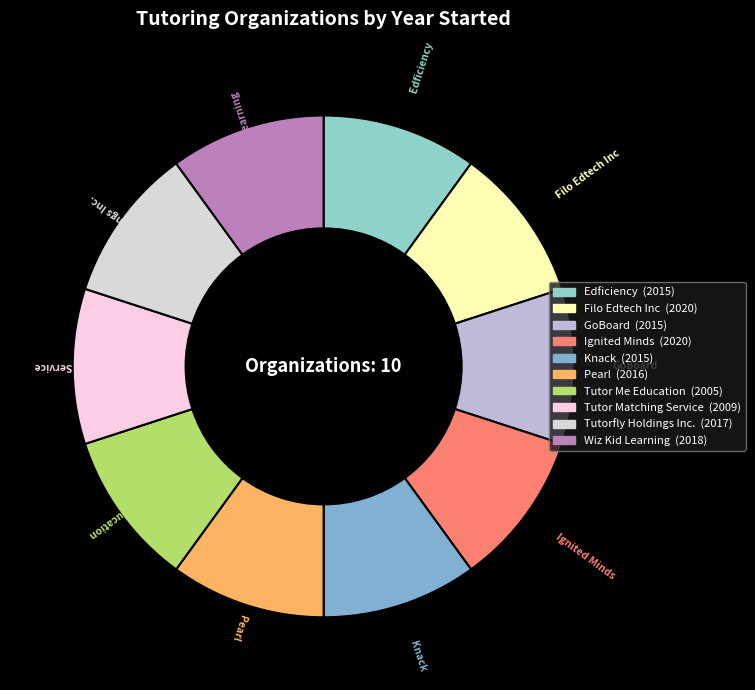

True or false: Tutor Me Education accounts for 10% of the total.

True